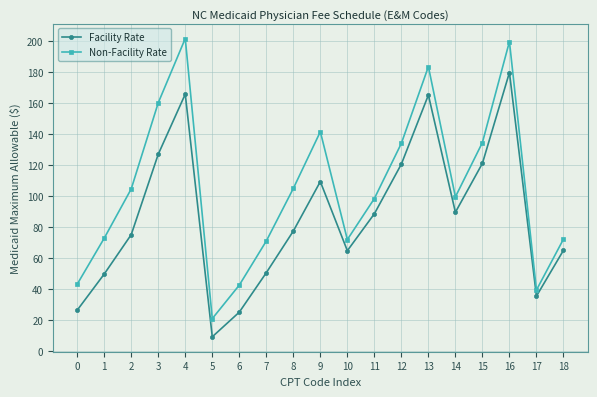

What is the total value across all series at 0?

69.2